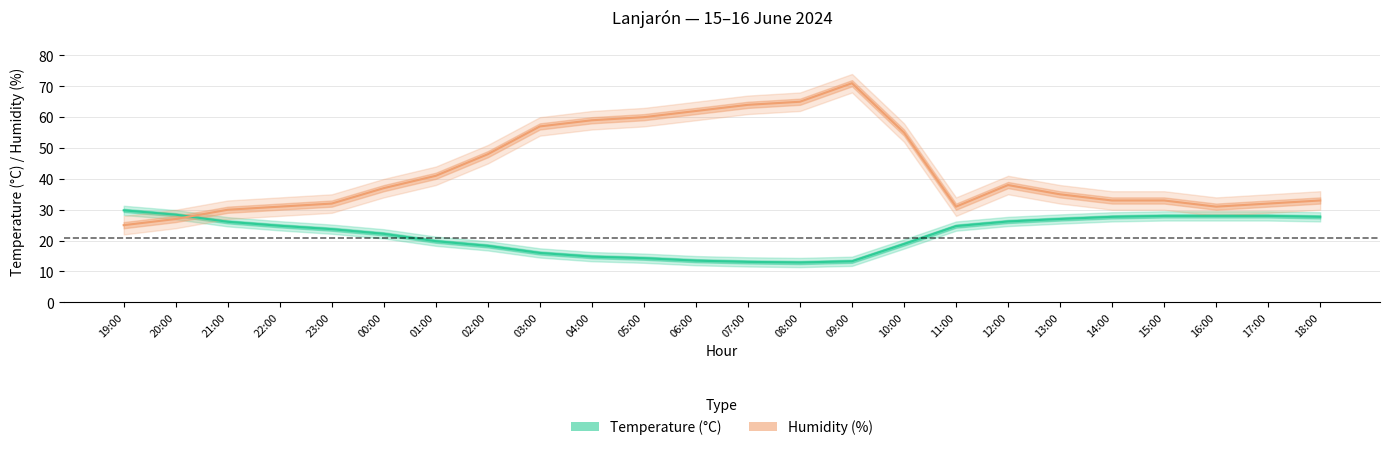

How many values in the humidity series are below 37?

12